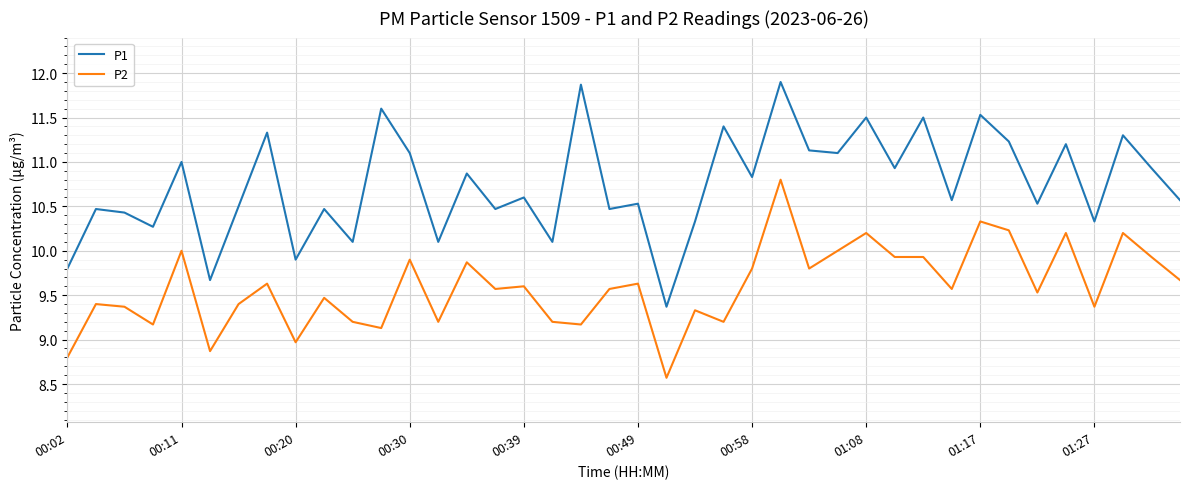

What is the minimum value shown in the chart?

8.6